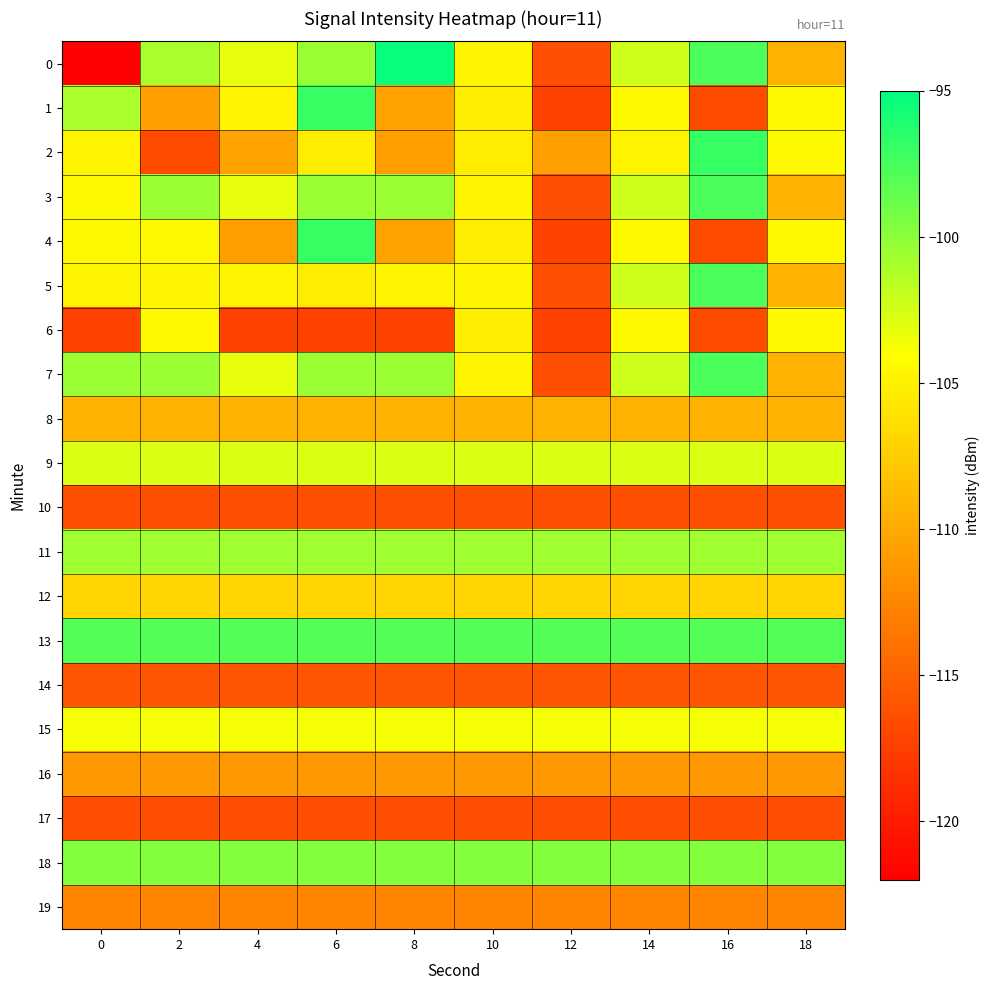

What is the difference between the highest and lowest values at 0?

23.9